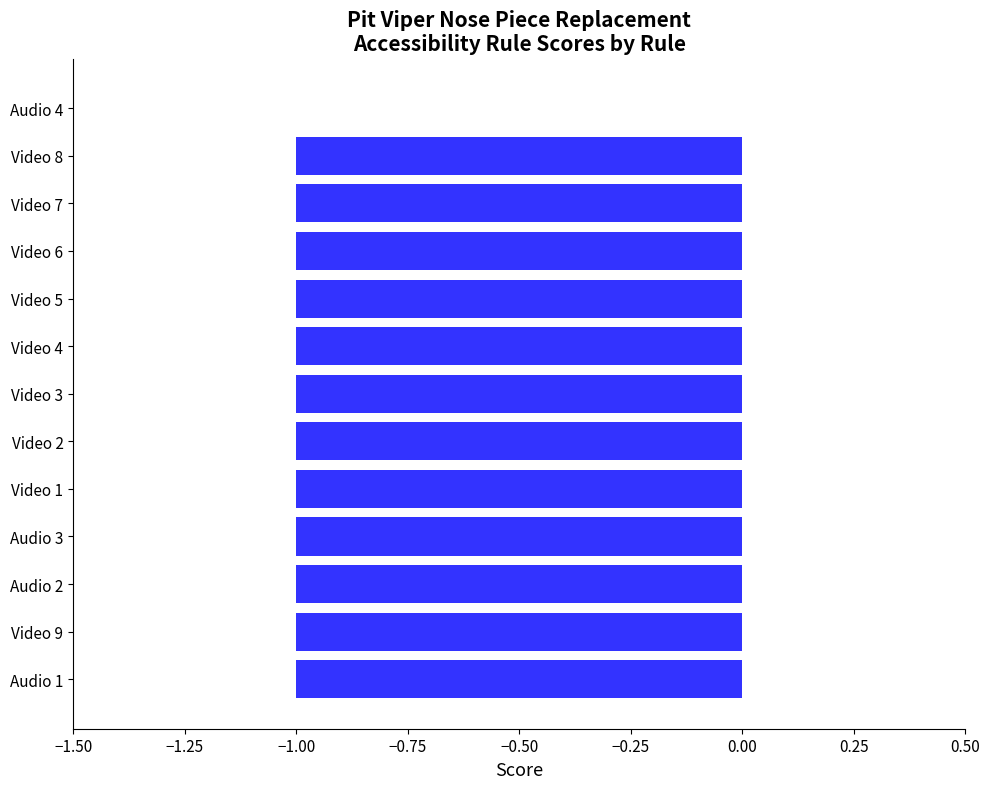

Which label corresponds to the largest value in the chart?

Audio 4